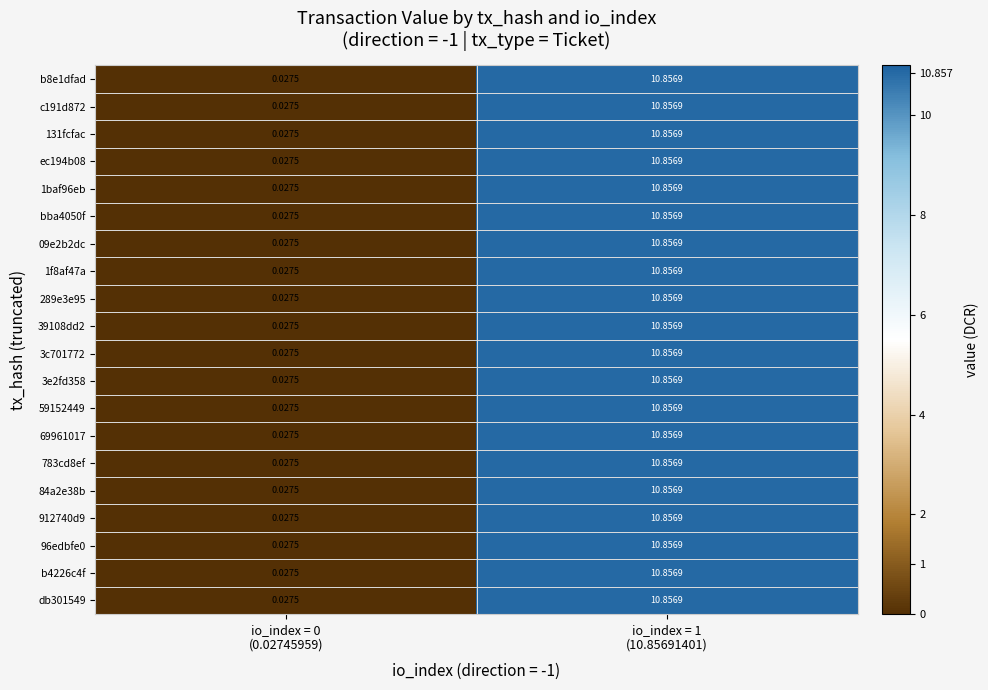

How many data points in b4226c4f are above 10?

1